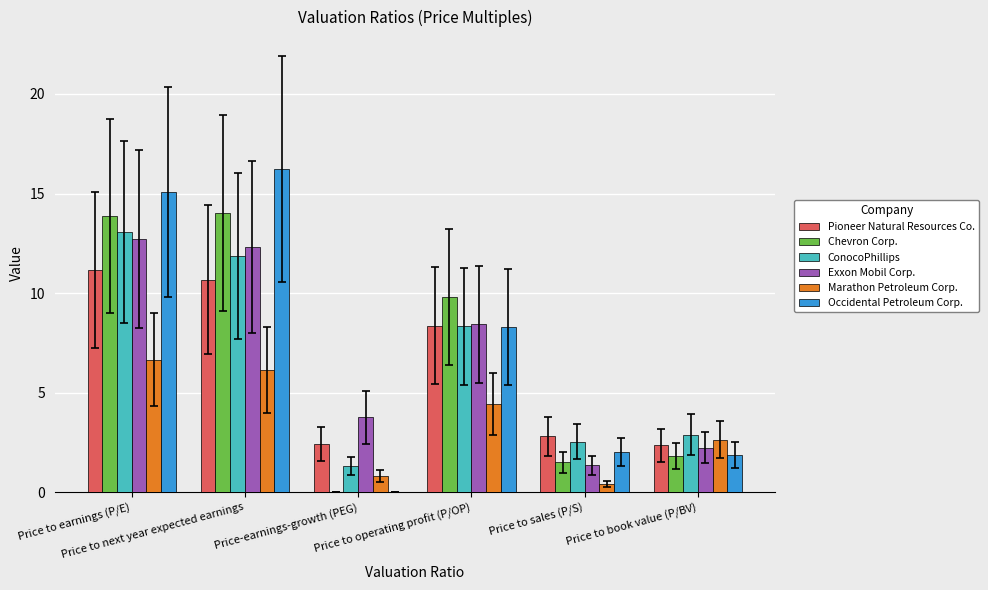

What is the sum of all ConocoPhillips values?

40.0